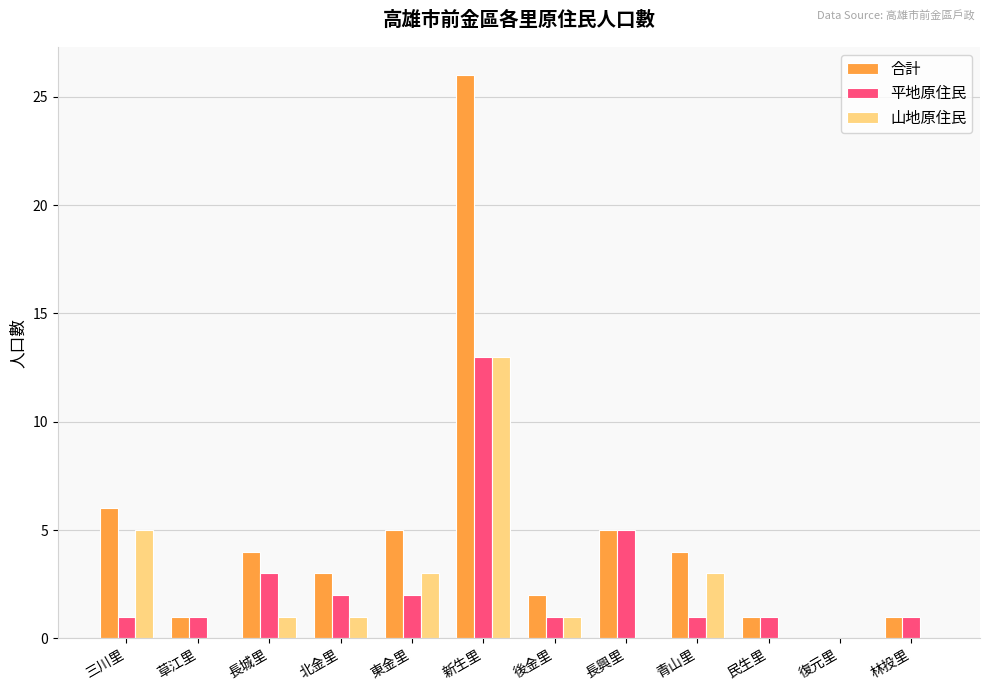

What are all the series names shown in the legend?

合計, 平地原住民, 山地原住民